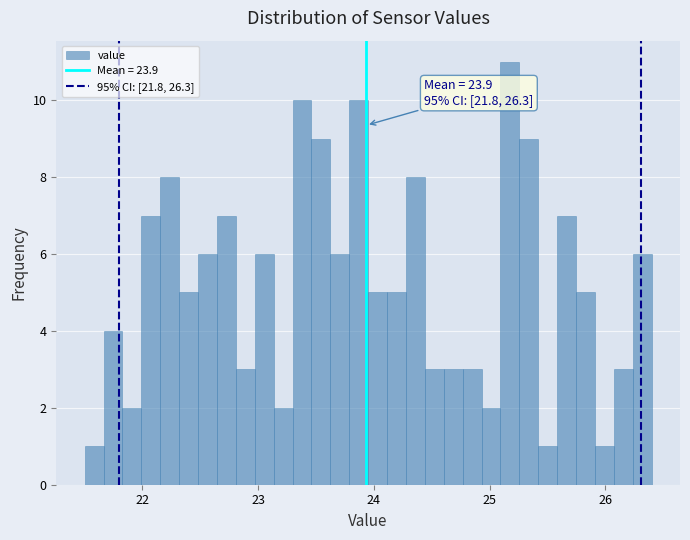

Around what value on the x-axis is the tallest bar? Give the approximate position of its centre, as read against the axis.

25.2